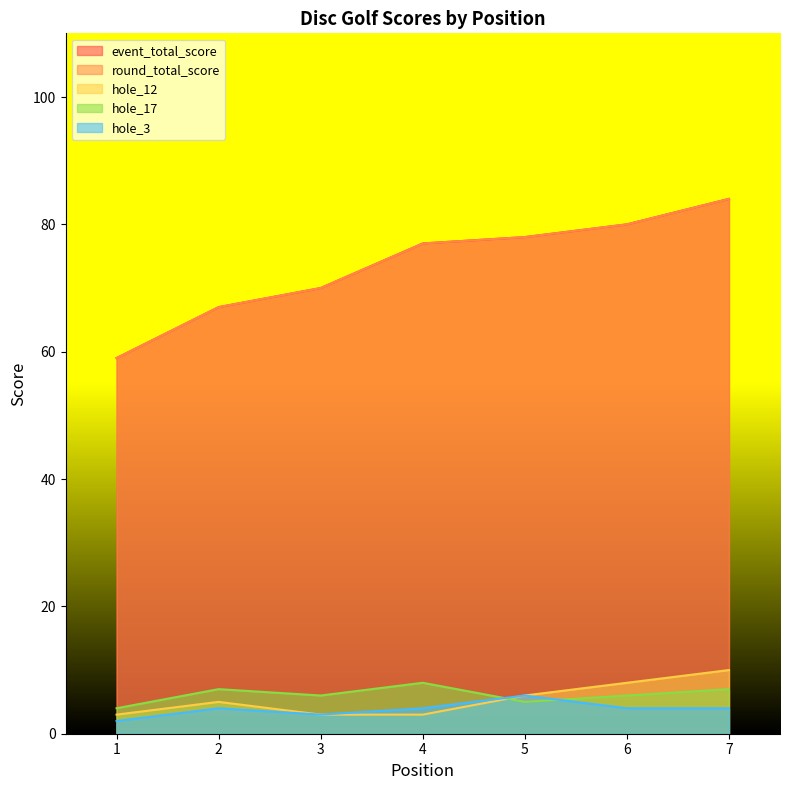

What is the sum of all hole_17 values?

43